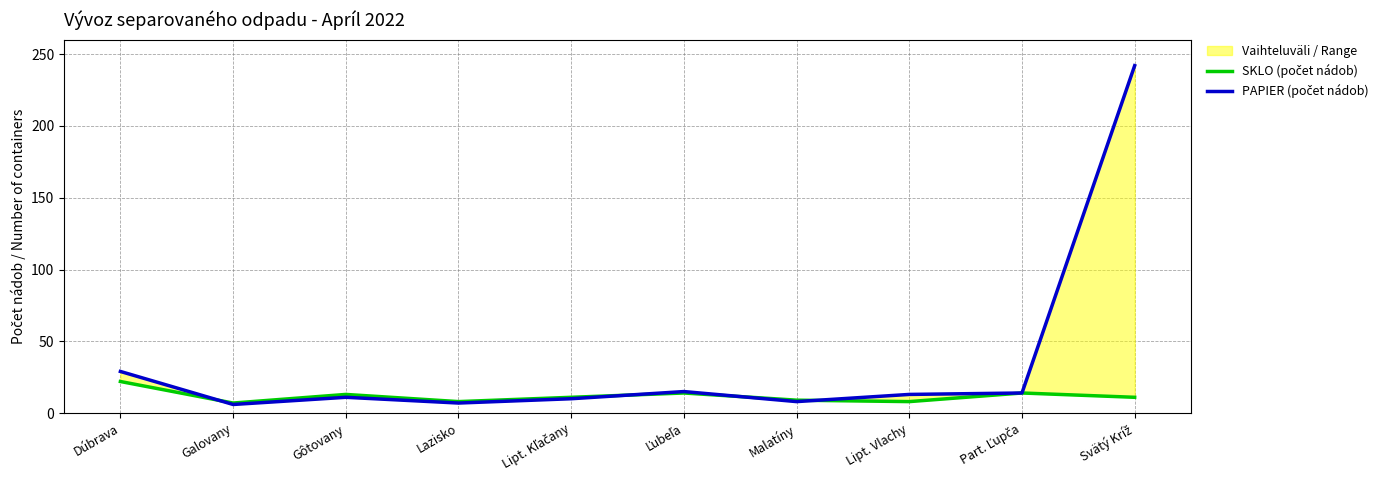

At which category is the sum across all series the highest?

Svätý Kríž